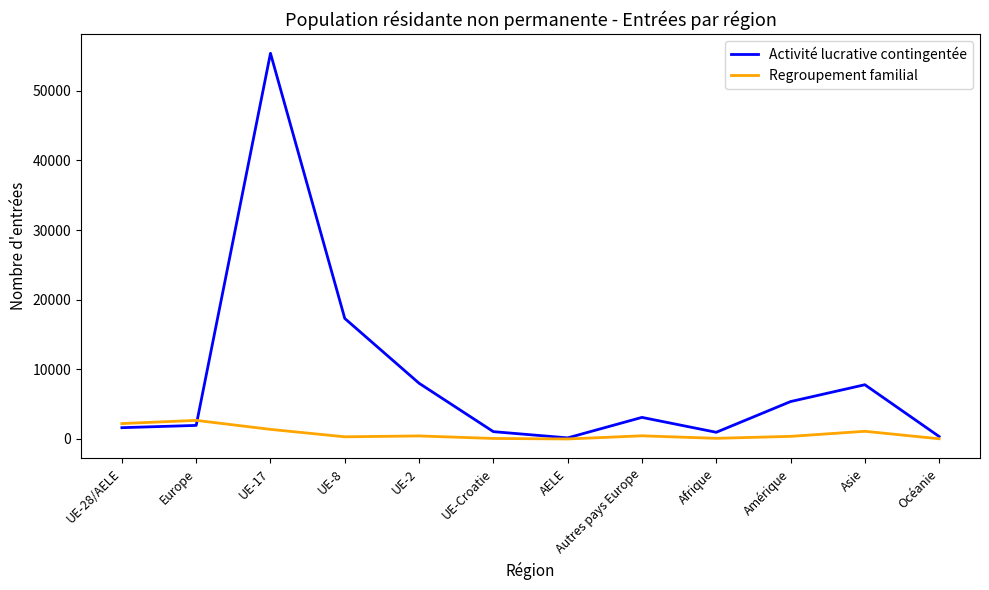

Which series changed the most between AELE and Amérique?

Activité lucrative contingentée